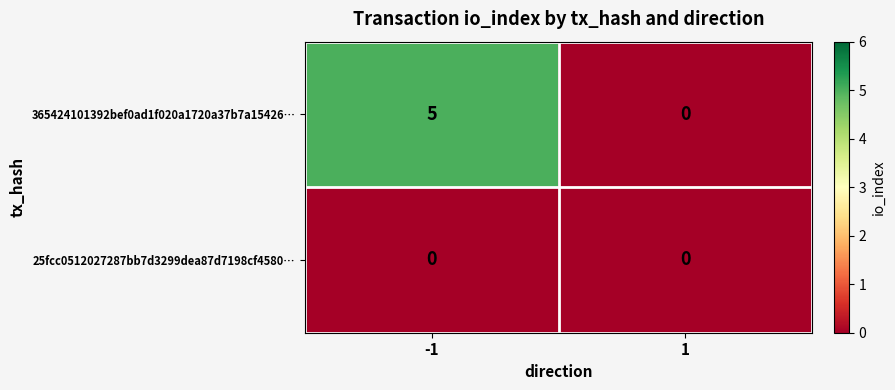

At how many categories does at least one series exceed 2?

1